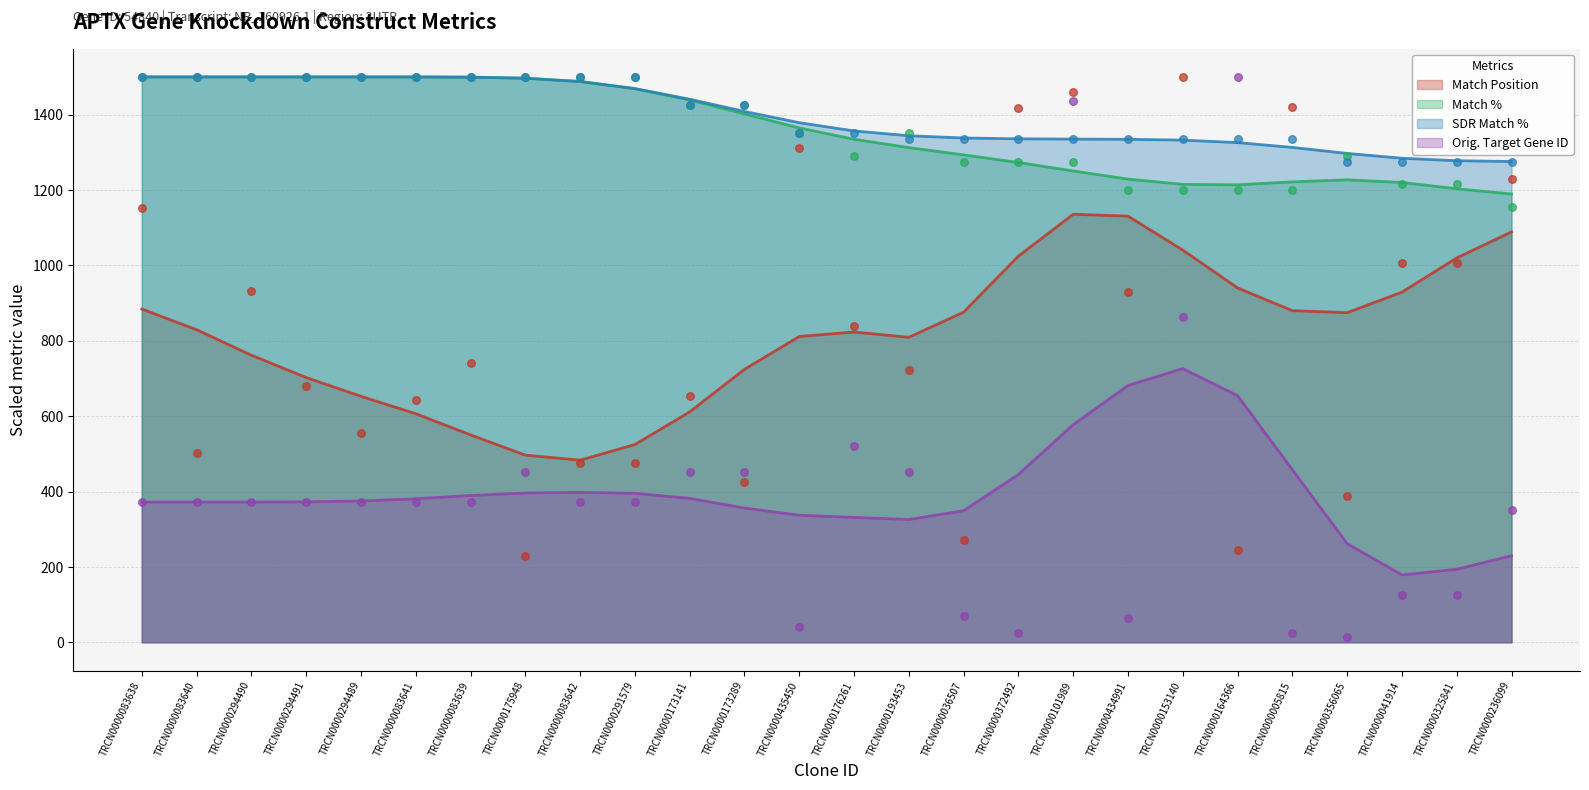

At how many categories does at least one series exceed 1341?

20